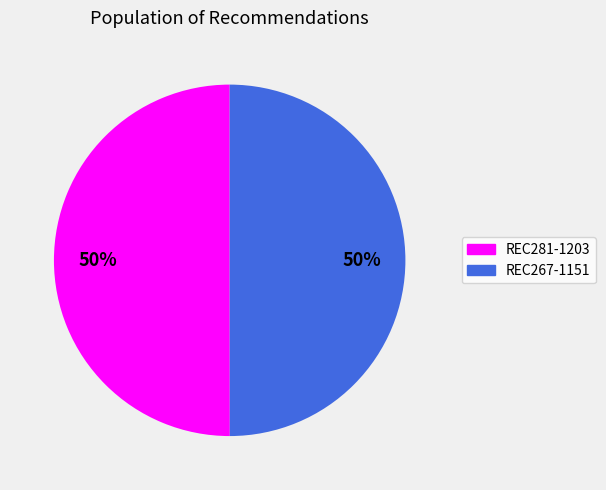

Combined, do REC281-1203 and REC267-1151 account for over 50%?

Yes